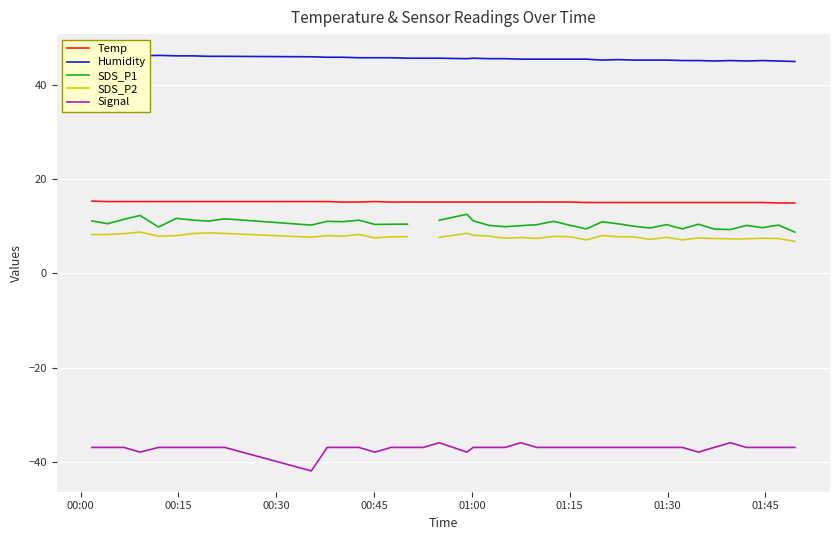

True or false: Signal and Temp intersect in this chart.

False